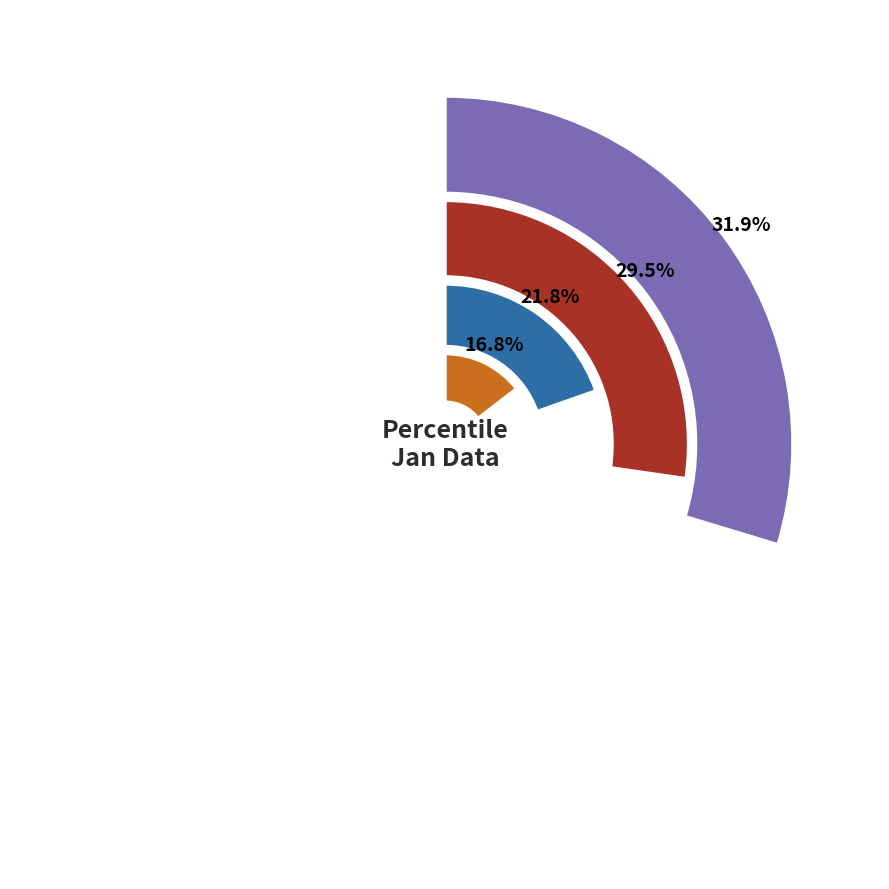

To the nearest percent, what percentage of the pie is pct65?

8%